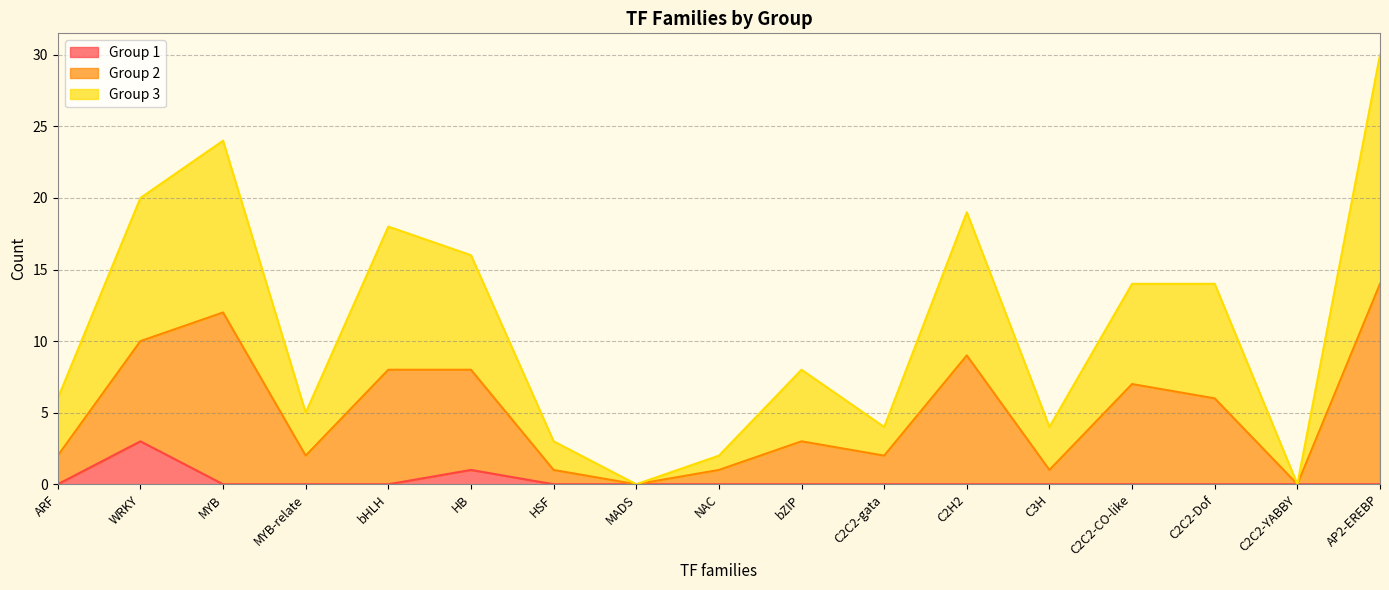

Is it true that Group 1 equals 0 at HSF?

True